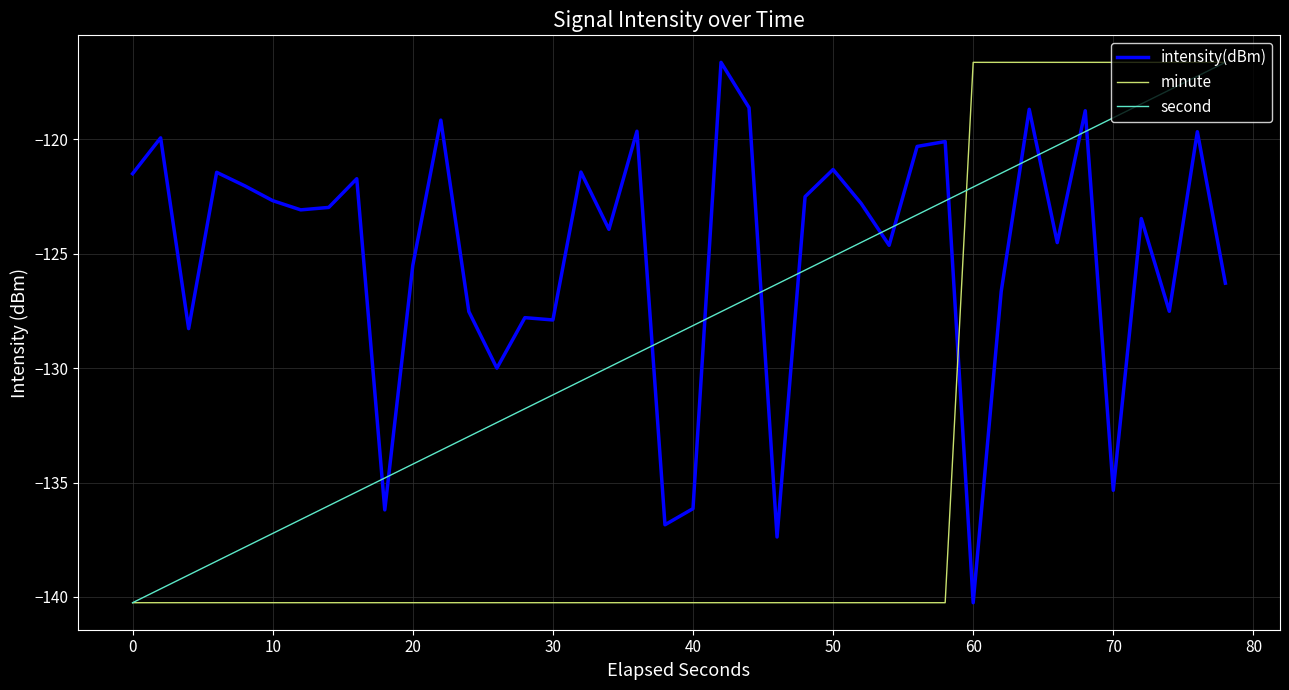

Which series has the largest total across all categories?

intensity(dBm)